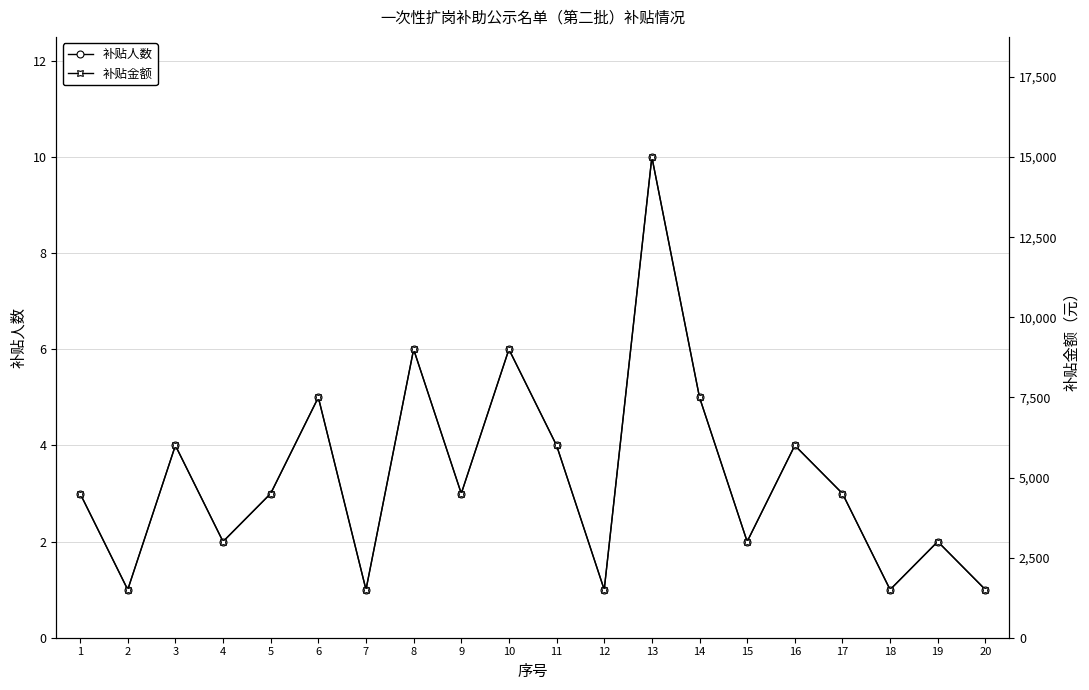

List the series in order of their overall mean, highest first.

补贴金额, 补贴人数